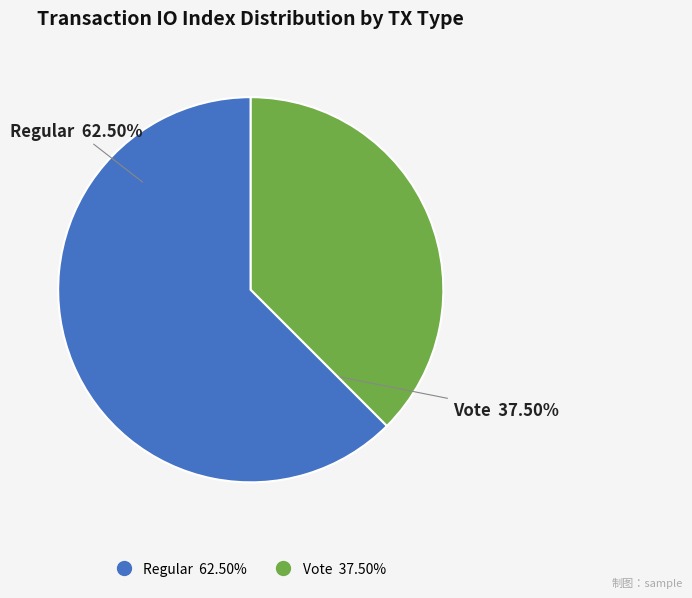

Which has a higher value, Regular (io_index=5) or Vote (io_index=3)?

Regular (io_index=5)